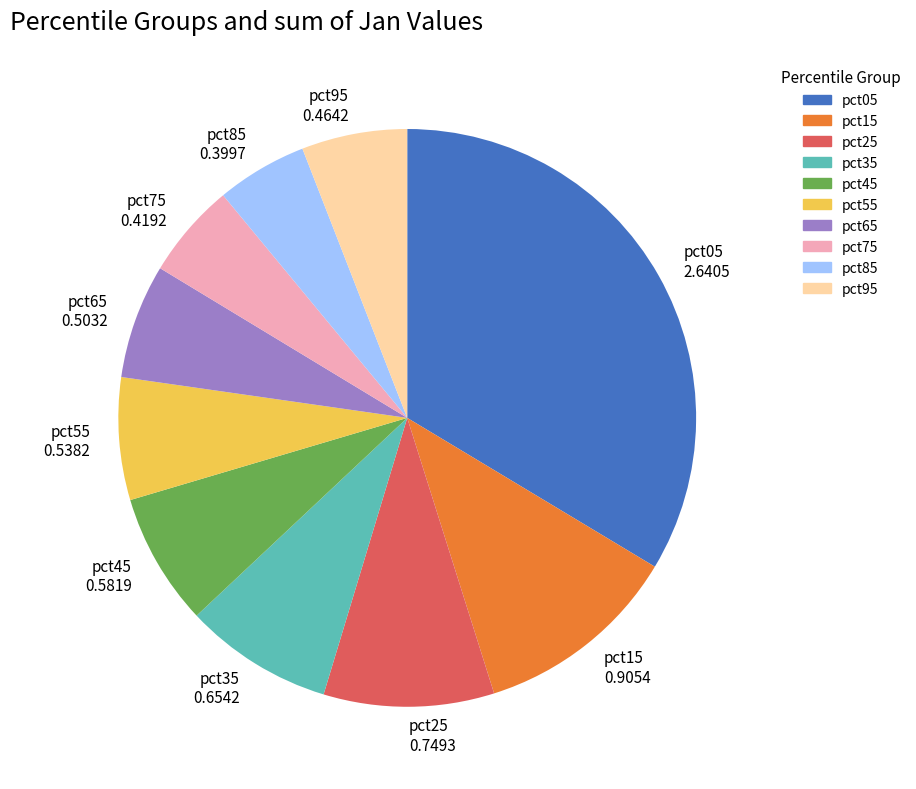

Do pct35 and pct75 together represent more than half of the pie?

No